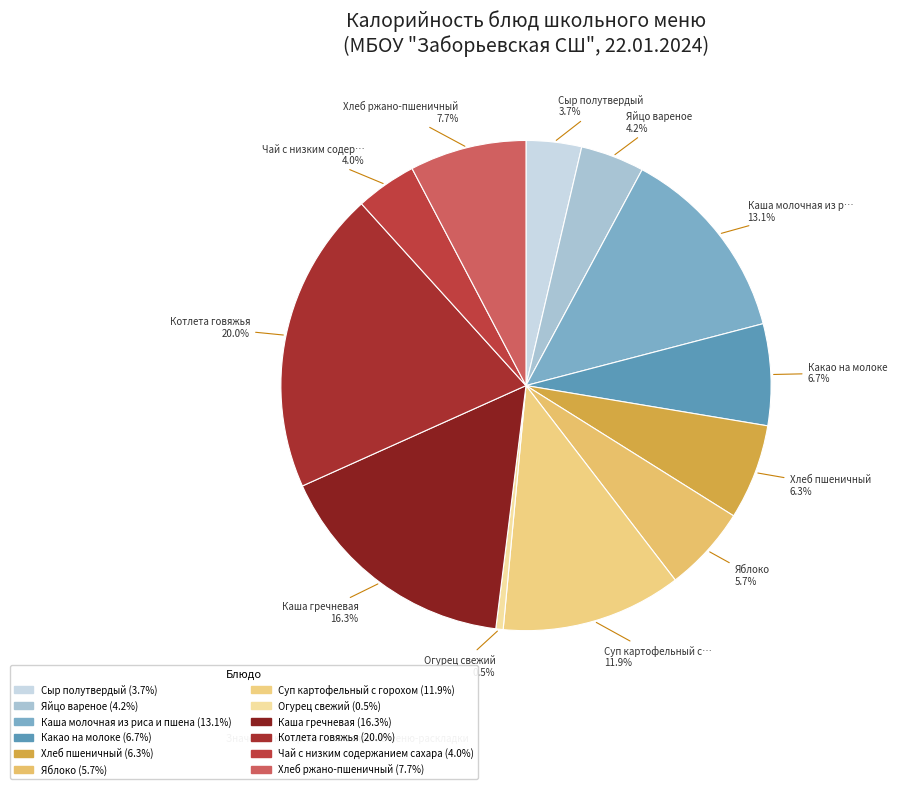

How many slices are in this pie chart?

12